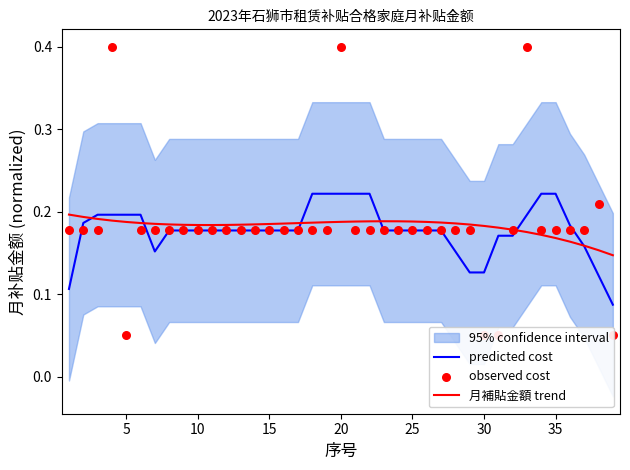

Is the value of predicted cost at 9 greater than the value of 月補貼金額 trend at 28?

No